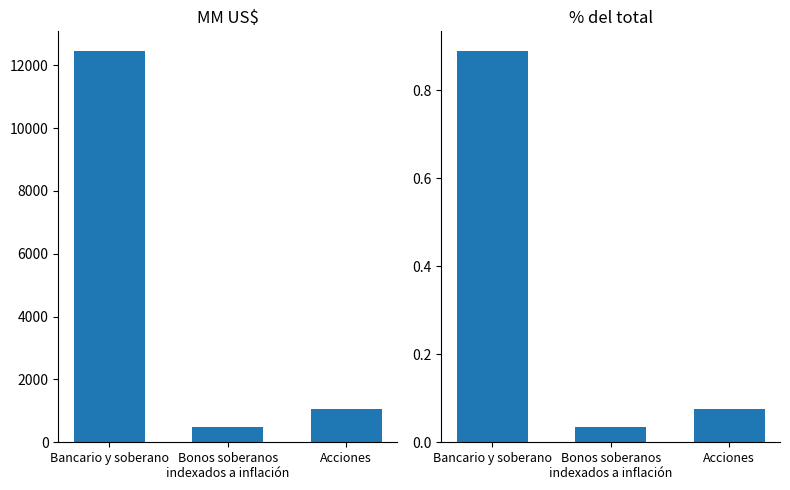

Is the value of MM US$ at Bancario y soberano greater than the value of % del total at Bancario y soberano?

Yes